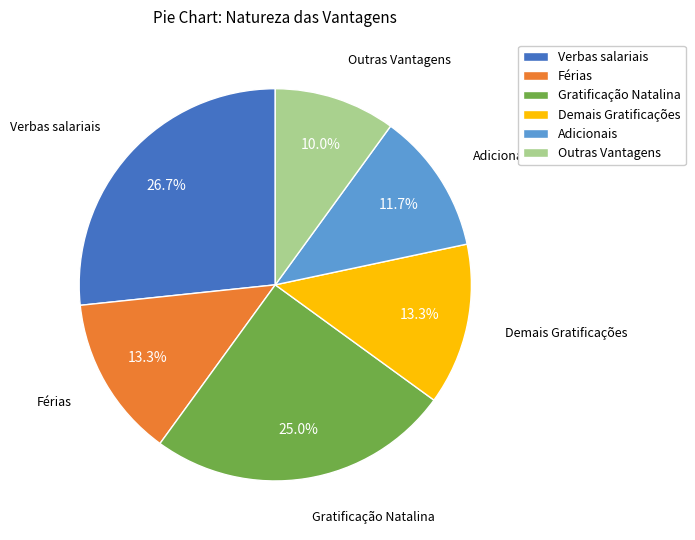

Does Adicionais represent more than half of the total?

No